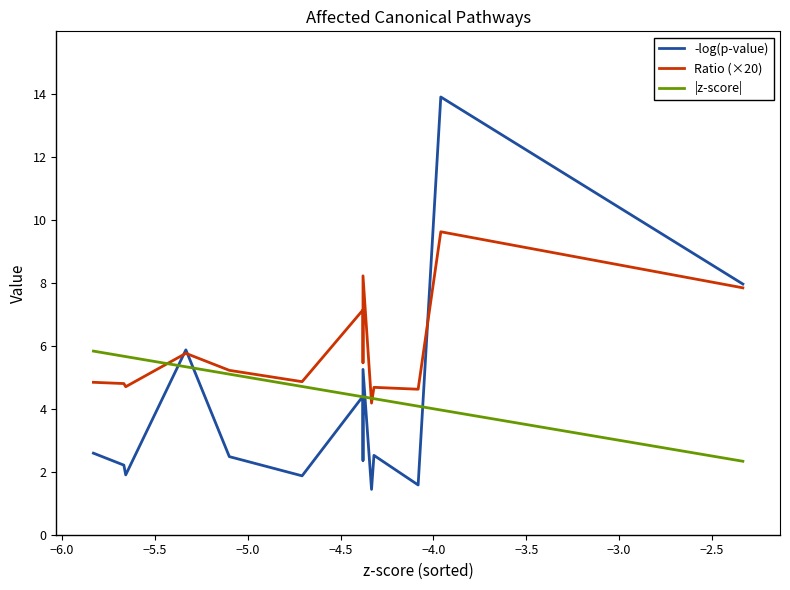

What is the lowest value of the Ratio (×20) series?

4.2